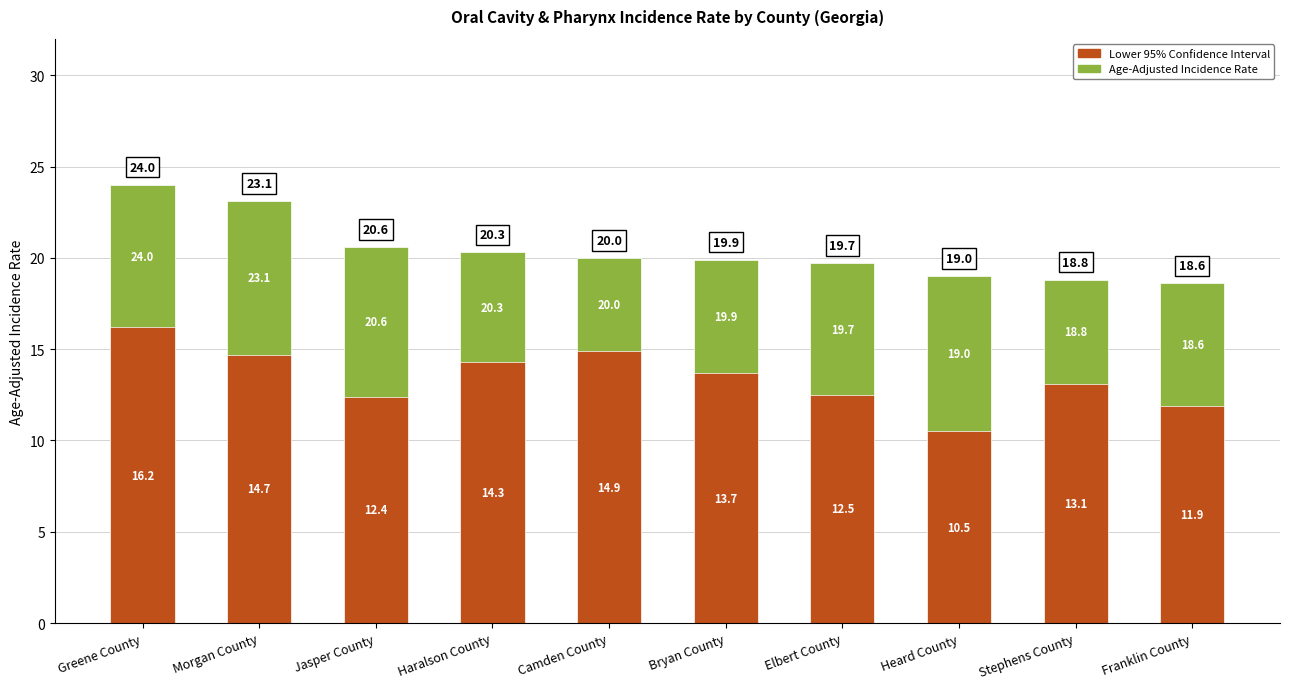

How many bars are there in each group?

2